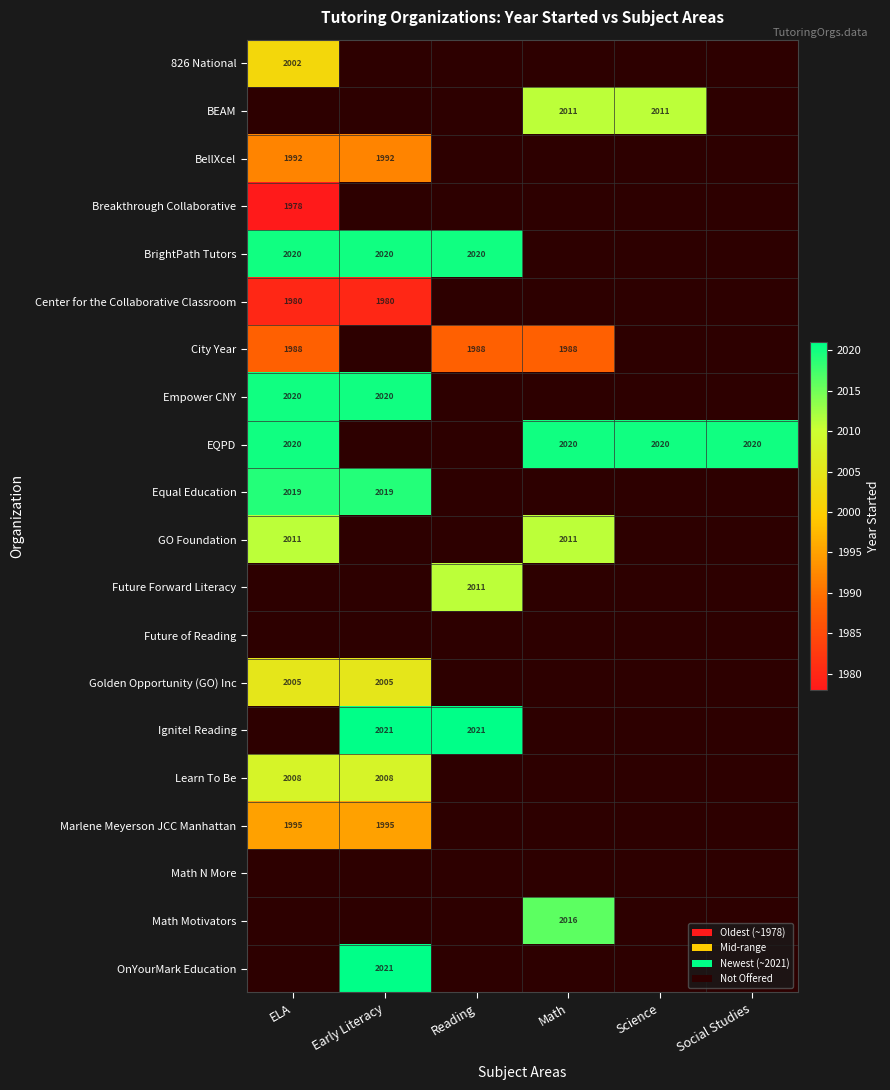

Is it true that City Year equals 1988 at Reading?

True